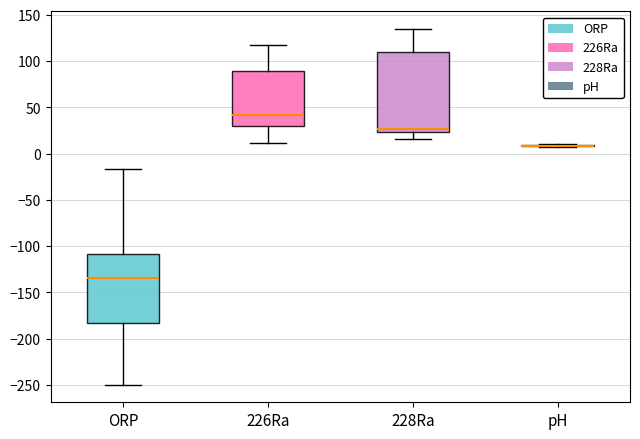

What is the smallest value displayed?

-249.5